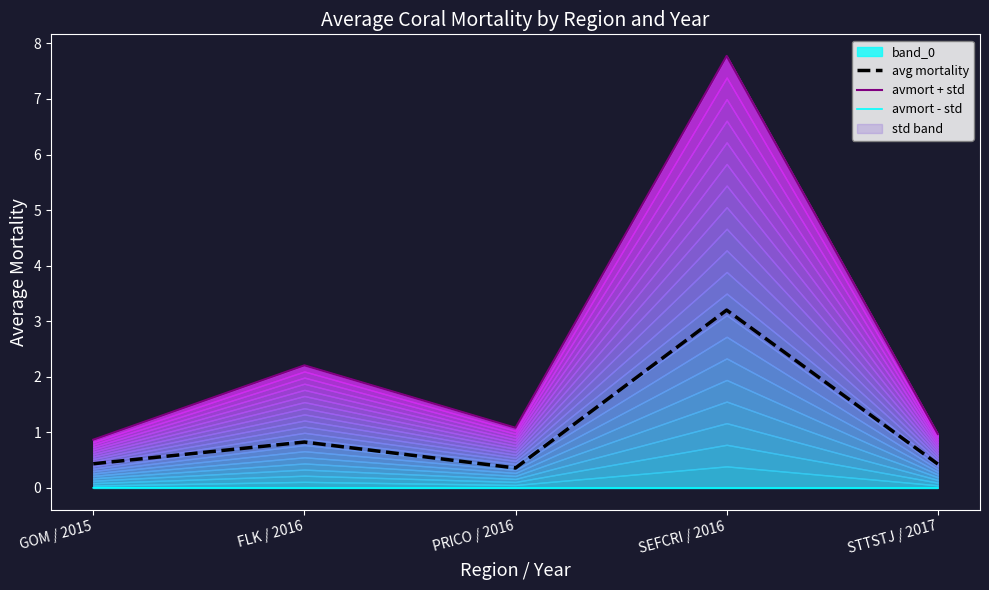

What is the difference between the second highest and minimum values in the avmort + std series?

1.3